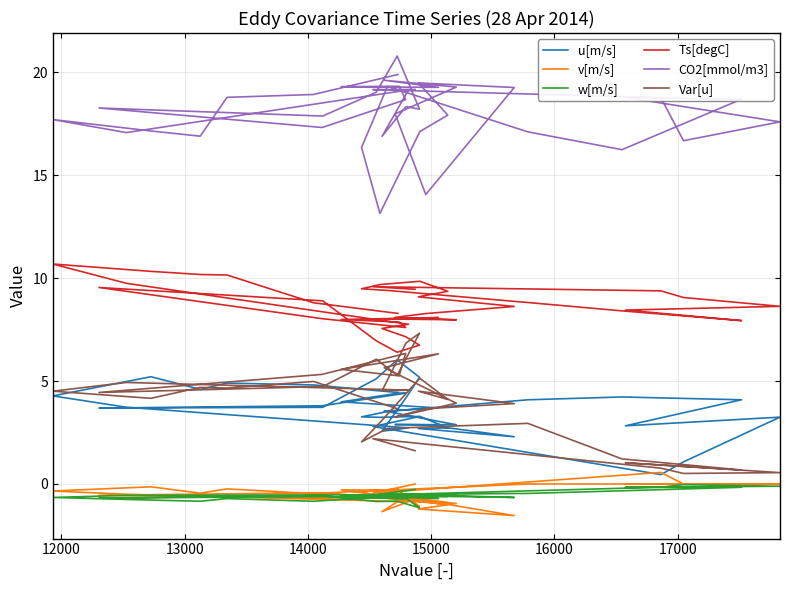

What is the value of the w[m/s] point at the 37th from the left?

-0.8